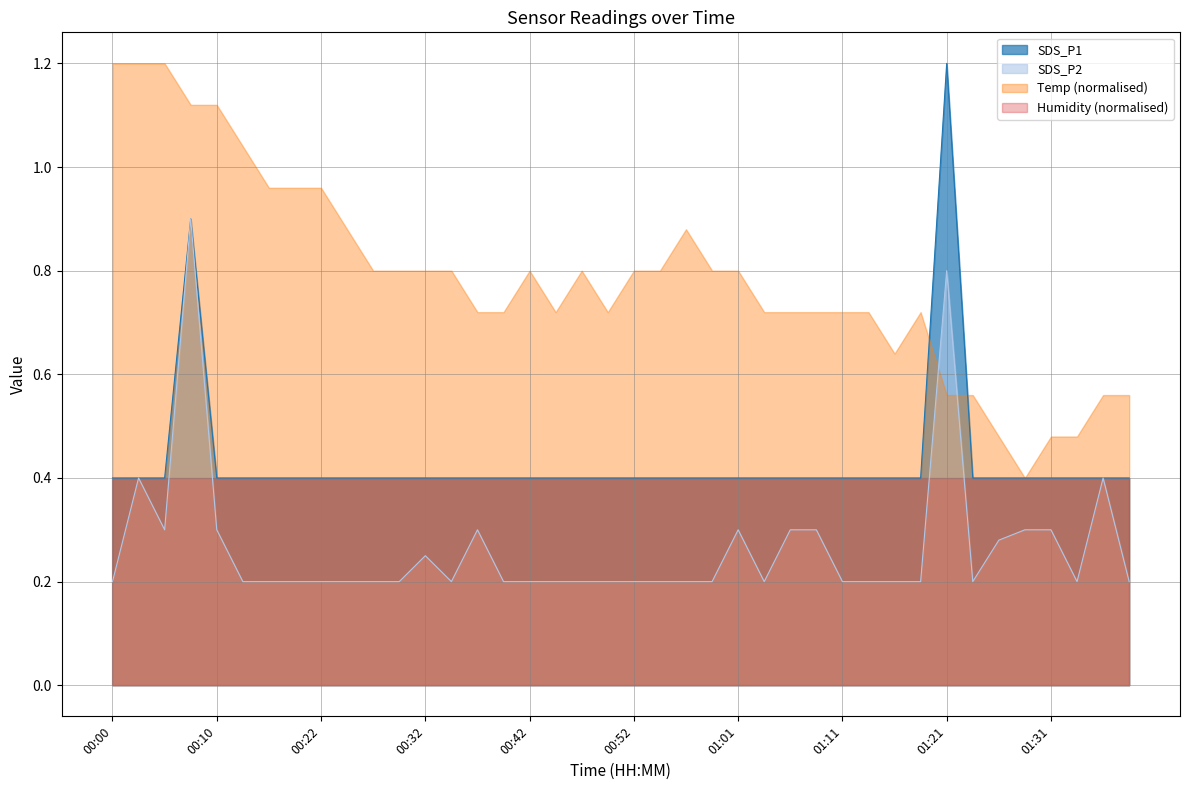

Which series has the largest total across all categories?

Temp (normalised)